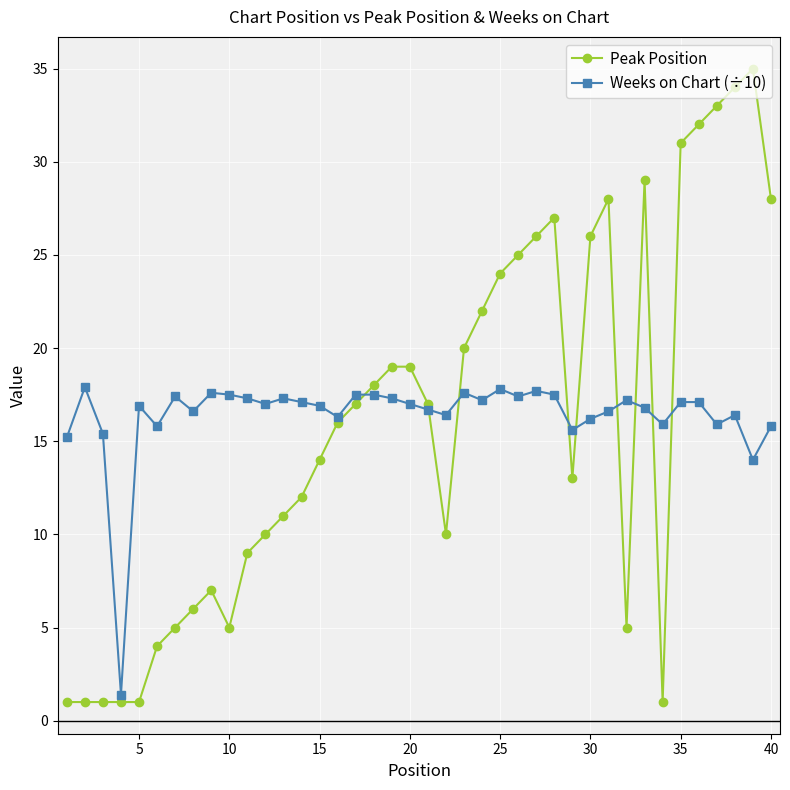

Which series has the largest range (max minus min)?

Peak Position